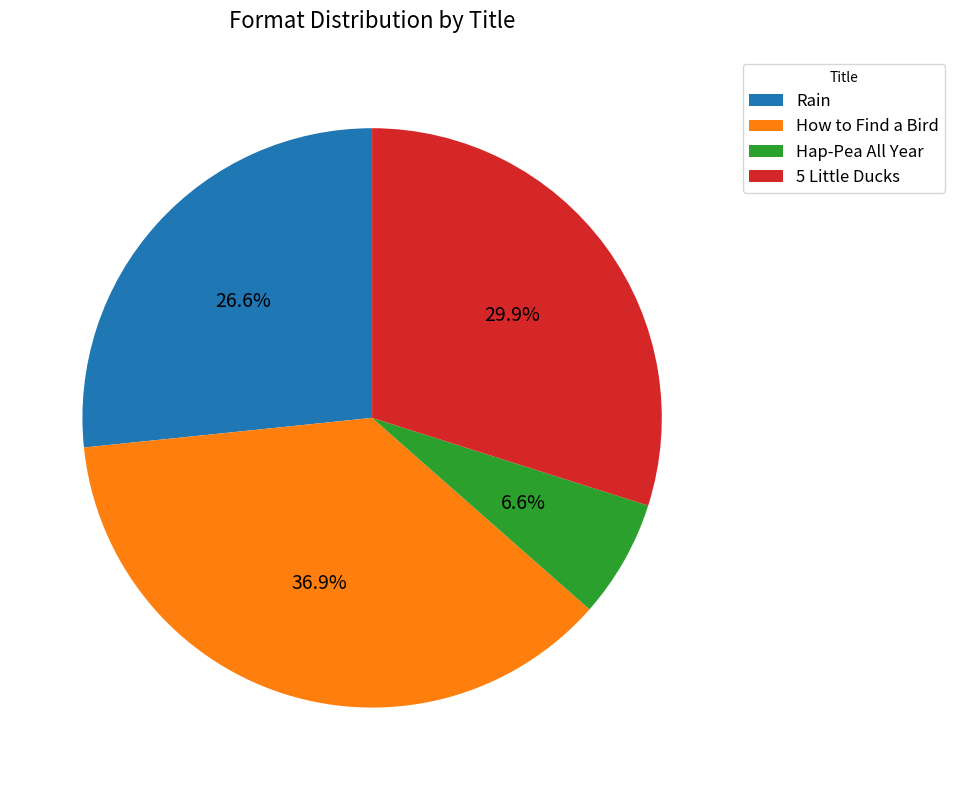

Rank the categories by value from highest to lowest.

How to Find a Bird, 5 Little Ducks, Rain, Hap-Pea All Year